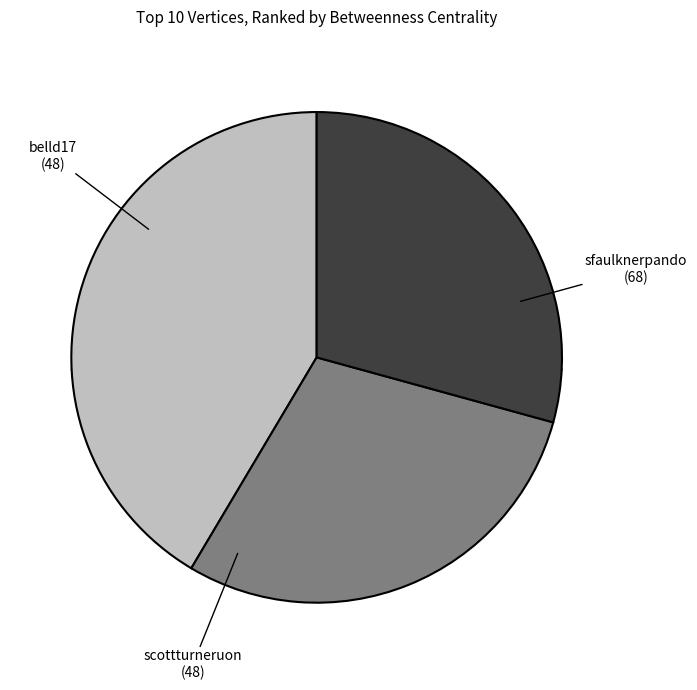

What percentage do sfaulknerpando and scottturneruon together represent?

70.7%